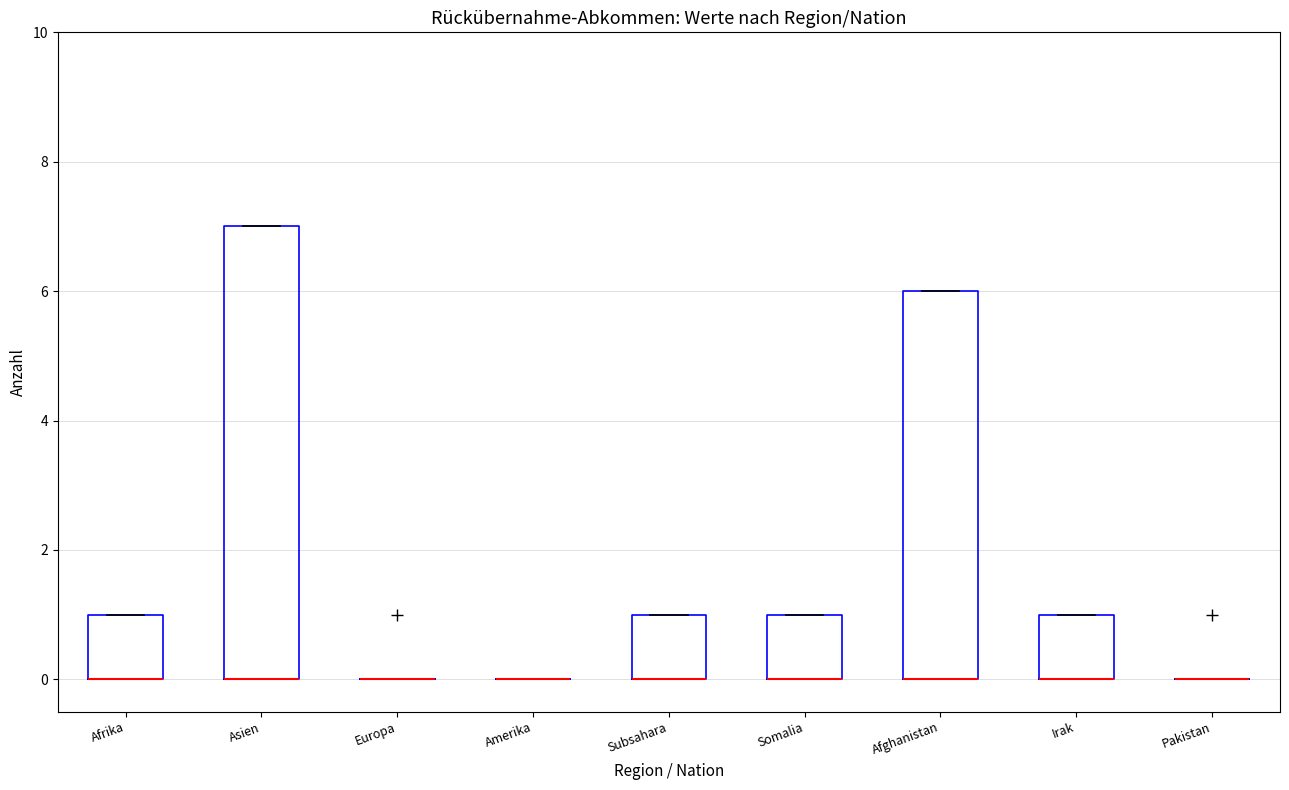

Reading left to right, transcribe this box plot: for each box, give where its median line is, the range the box spans, and where its two whiskers end, as read against the y-axis. The values are not printed on the chart, so give them approximately, as read against the axis.

Afrika: median 0 (drawn on the box's lower edge), box 0 to 1, whiskers 0 to 1
Asien: median 0 (drawn on the box's lower edge), box 0 to 7, whiskers 0 to 7
Europa: box collapsed to a line at 0, whiskers 0 to 0
Amerika: box collapsed to a line at 0, whiskers 0 to 0
Subsahara: median 0 (drawn on the box's lower edge), box 0 to 1, whiskers 0 to 1
Somalia: median 0 (drawn on the box's lower edge), box 0 to 1, whiskers 0 to 1
Afghanistan: median 0 (drawn on the box's lower edge), box 0 to 6, whiskers 0 to 6
Irak: median 0 (drawn on the box's lower edge), box 0 to 1, whiskers 0 to 1
Pakistan: box collapsed to a line at 0, whiskers 0 to 0